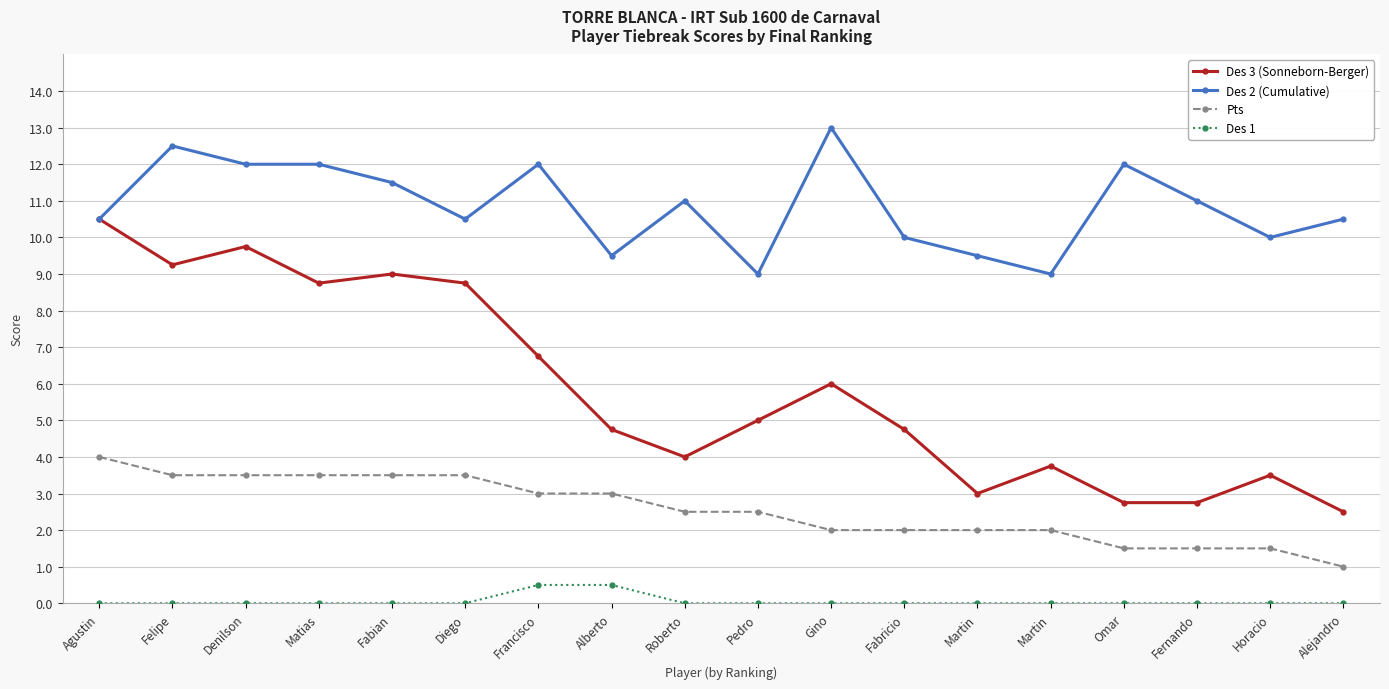

How many data points does each series have?

18